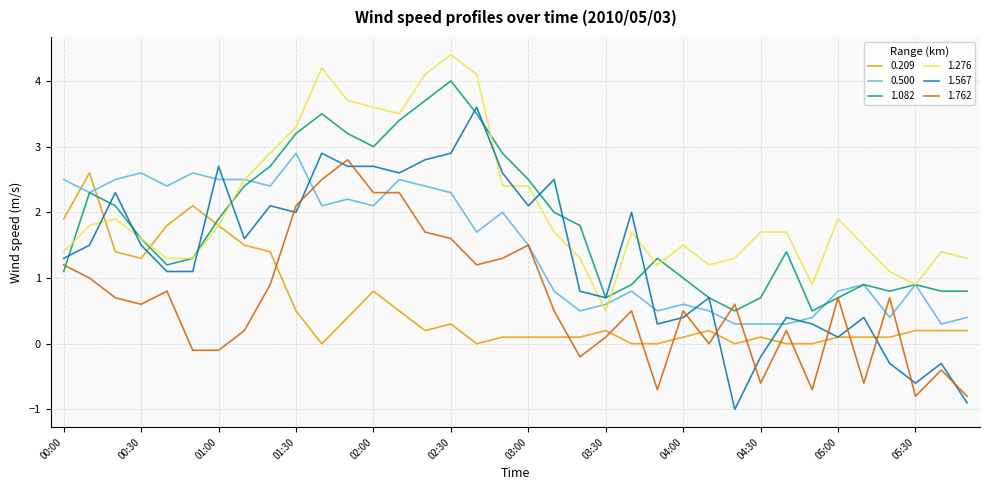

Which series has the largest total across all categories?

1.276